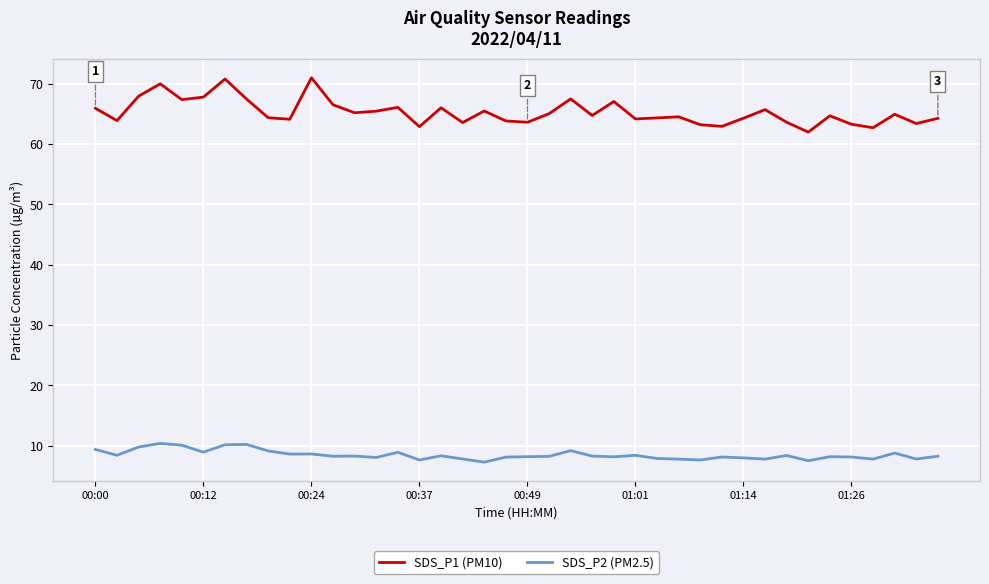

True or false: SDS_P1 (PM10) and SDS_P2 (PM2.5) intersect in this chart.

False